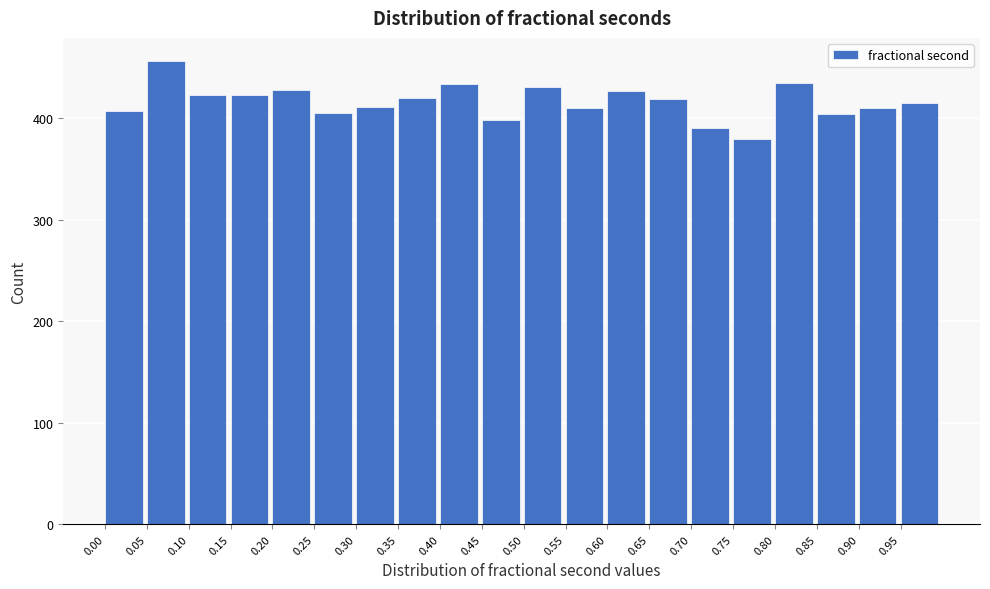

Reading left to right, transcribe this chart: for each bar, give the range it covers on the x-axis and its height. The values are not printed on the chart, so give them approximately, as read against the axis.

0.00 to 0.05: 410
0.05 to 0.10: 460
0.10 to 0.15: 420
0.15 to 0.20: 420
0.20 to 0.25: 430
0.25 to 0.30: 410
0.30 to 0.35: 410
0.35 to 0.40: 420
0.40 to 0.45: 430
0.45 to 0.50: 400
0.50 to 0.55: 430
0.55 to 0.60: 410
0.60 to 0.65: 430
0.65 to 0.70: 420
0.70 to 0.75: 390
0.75 to 0.80: 380
0.80 to 0.85: 430
0.85 to 0.90: 400
0.90 to 0.95: 410
0.95 to 1.00: 420